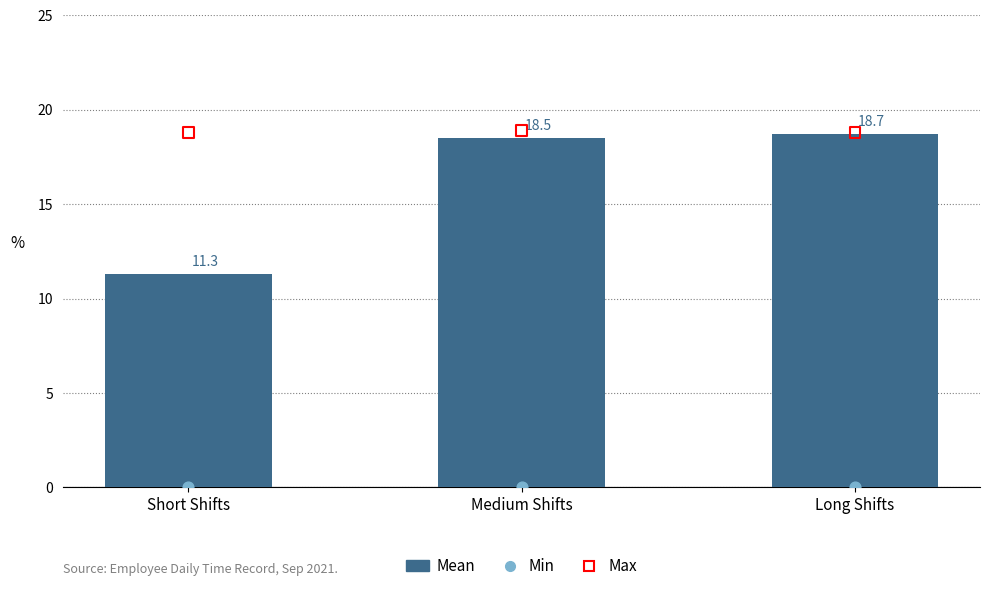

Which series contains the lowest Y value?

Min